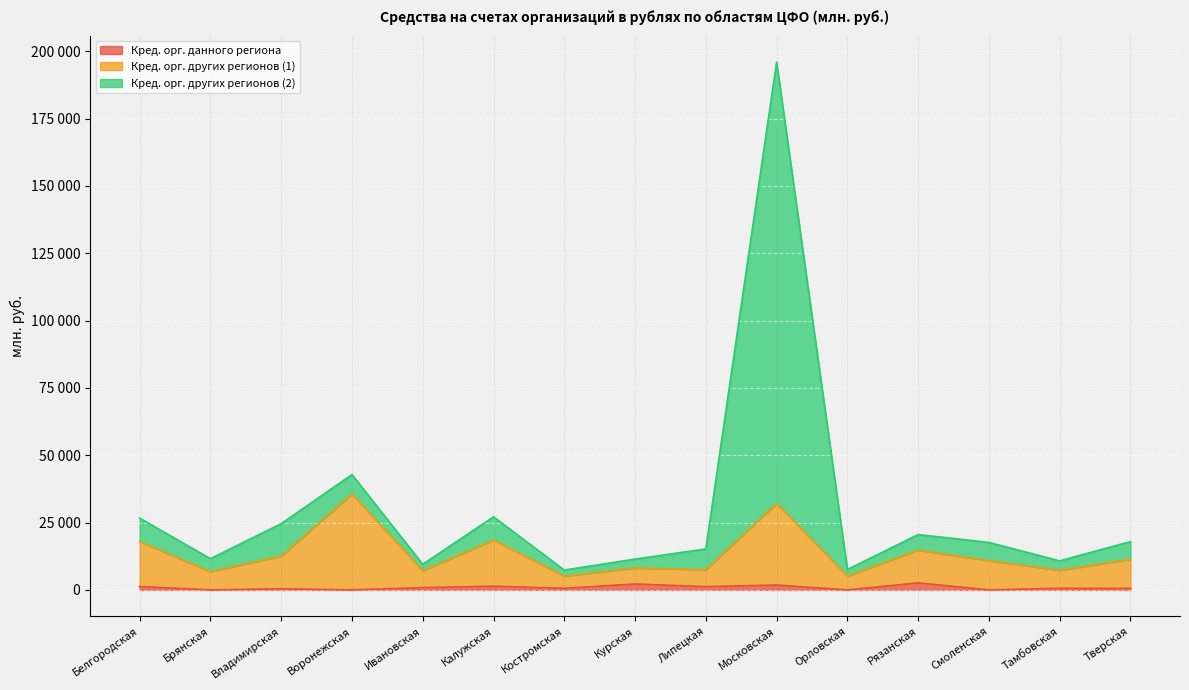

What is the spread (max minus min) of values at Смоленская?

17624